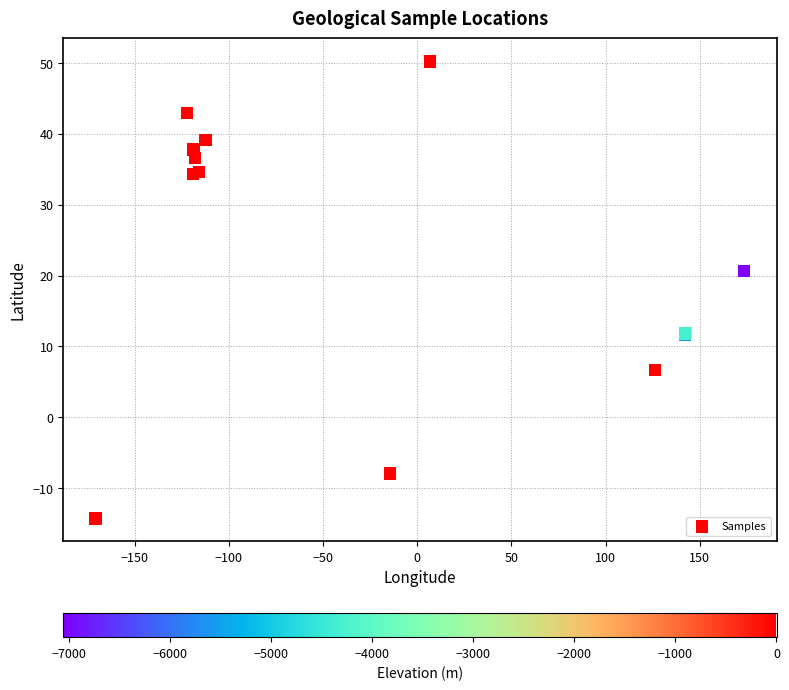

What Y value in the scatter plot is closest to 17?

20.7